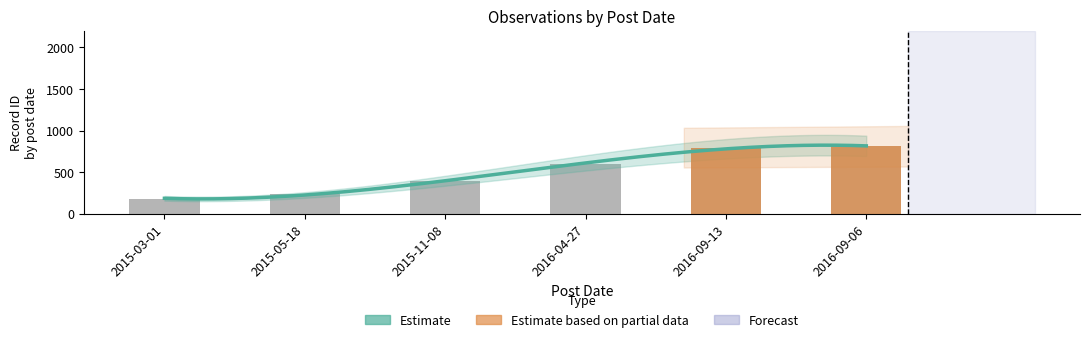

Where is the data nearest to the value 498?

2016-04-27